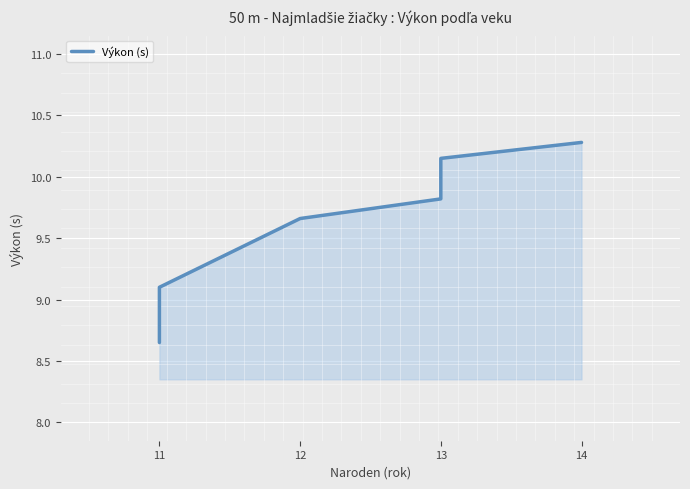

The value at 11 is 11.3. True or false?

False